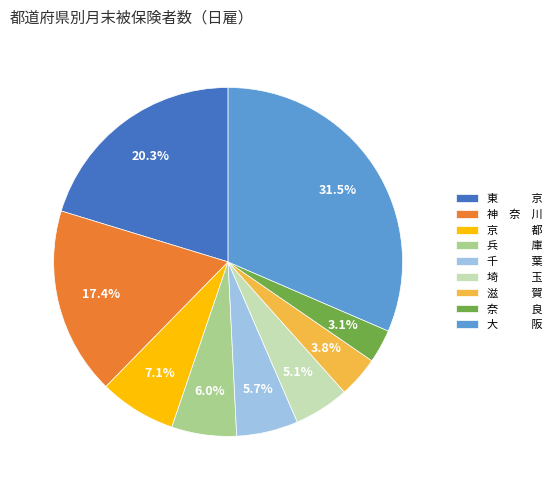

What is the largest slice in the pie chart?

大 阪